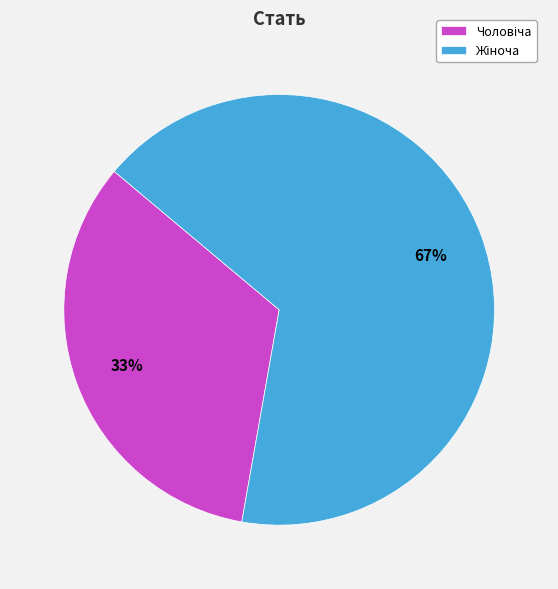

Is there any slice that represents more than half of the pie?

Yes